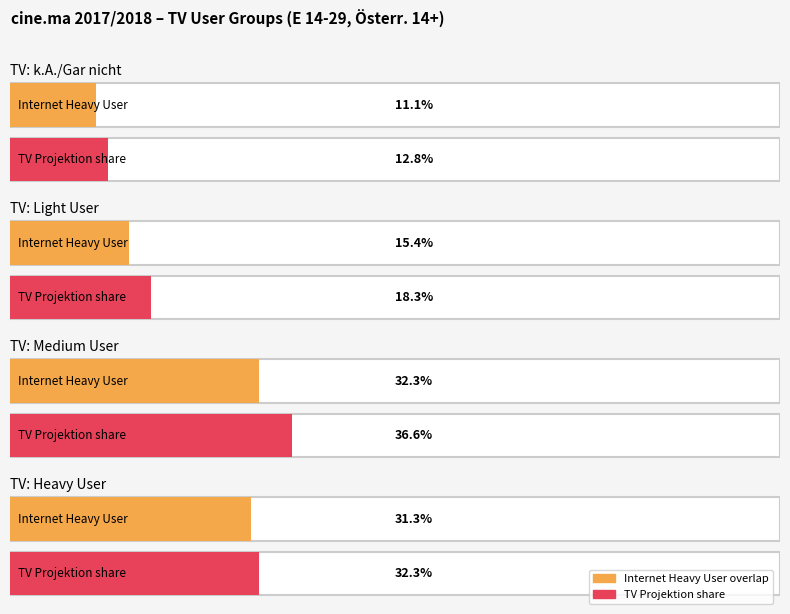

The TV: Light User series shows 6 at TV: Medium User. True or false?

False